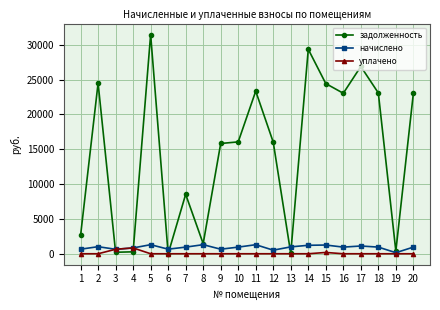

What is the maximum value shown in the chart?

31454.9